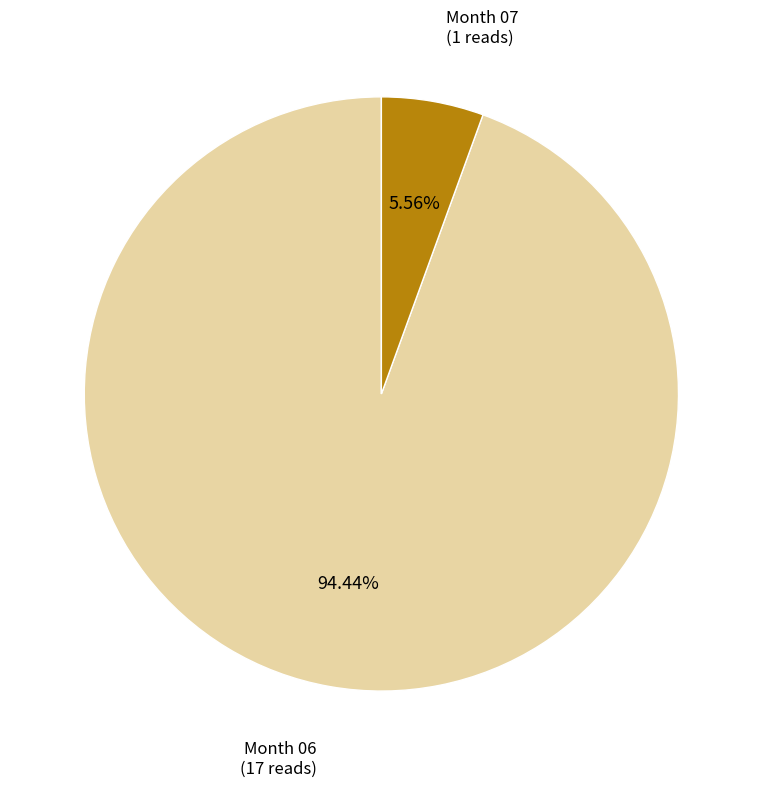

Does any single category account for the majority?

Yes